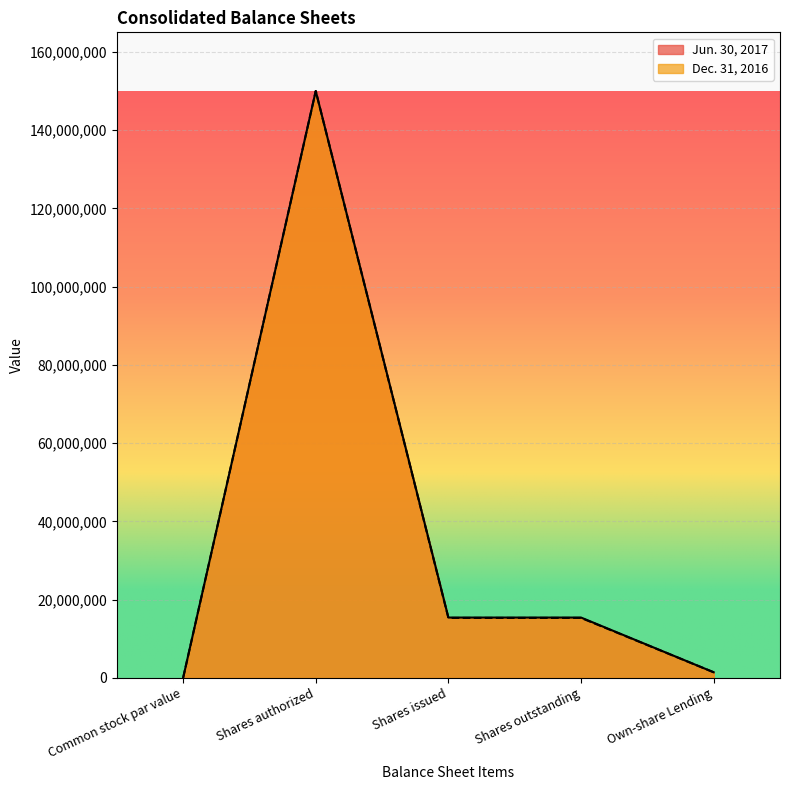

What is the maximum value for Dec. 31, 2016?

150000000